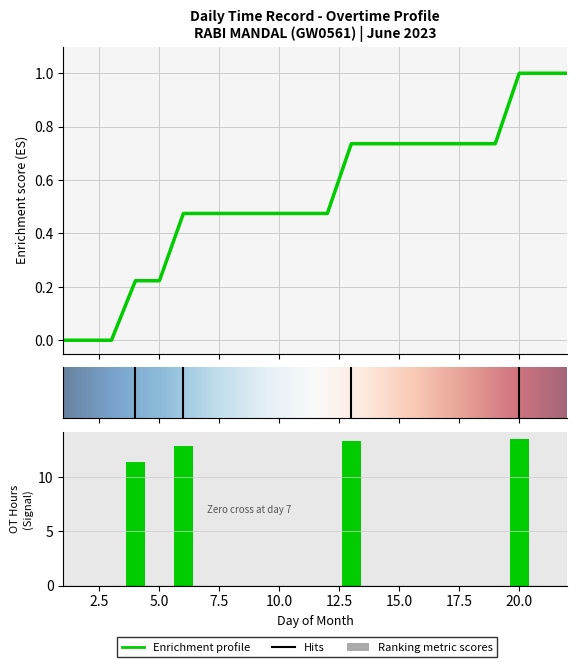

Reading left to right, what are all the values shown in this chart?

0.0	0.0	0.0	11.4	0.0	12.9	0.0	0.0	0.0	0.0	0.0	0.0	13.4	0.0	0.0	0.0	0.0	0.0	0.0	13.5	0.0	0.0